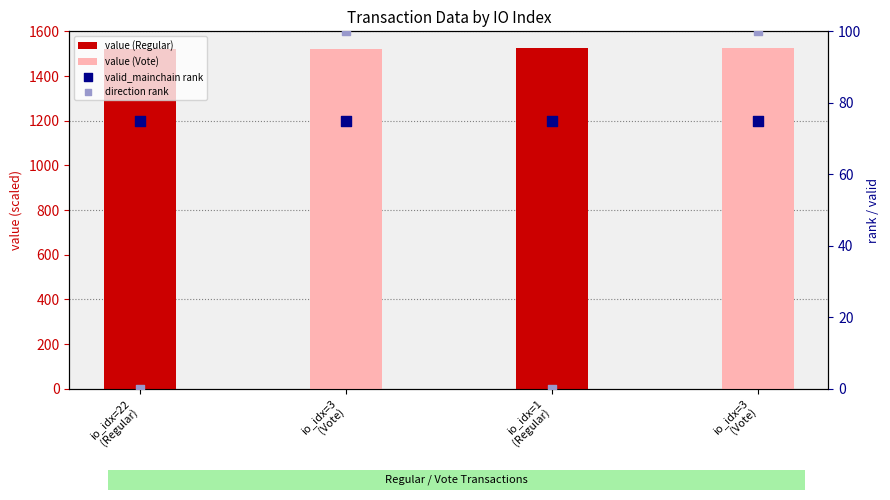

Which series has the widest spread of Y values?

direction rank